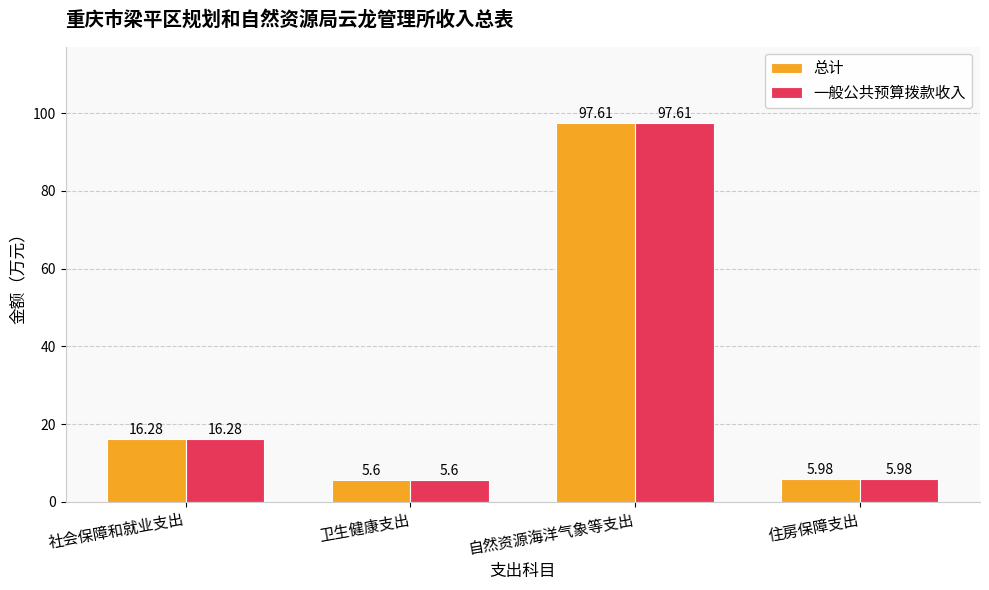

How many groups of bars are there?

4